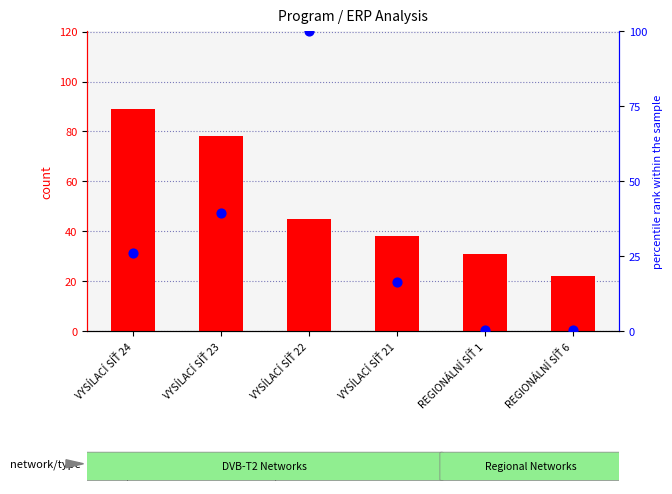

Which series has the largest Y range (max minus min)?

percentile rank within the sample